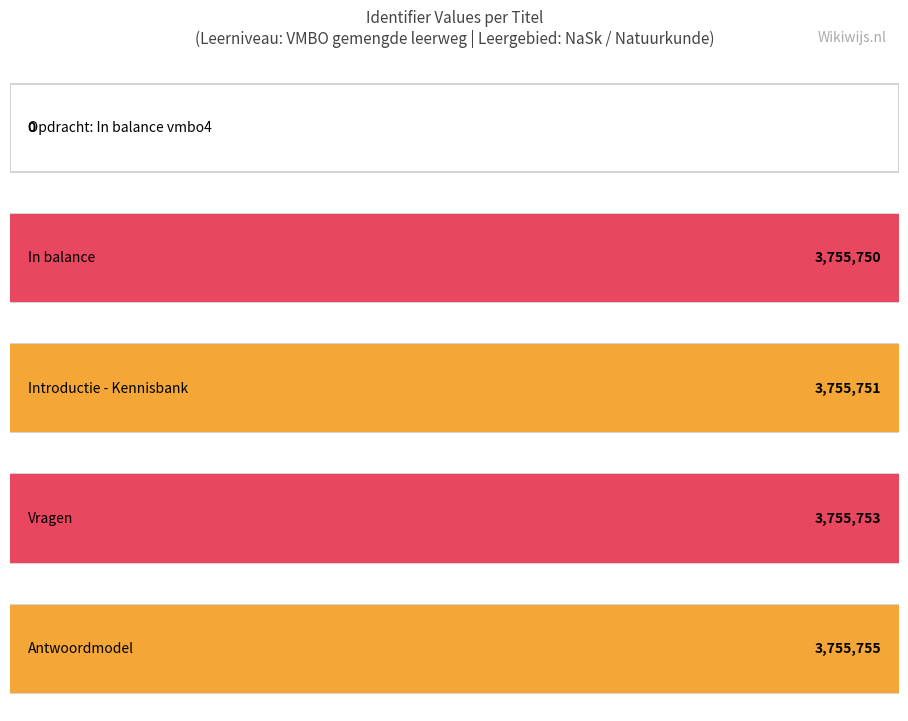

What is the sum of all values?

15023009